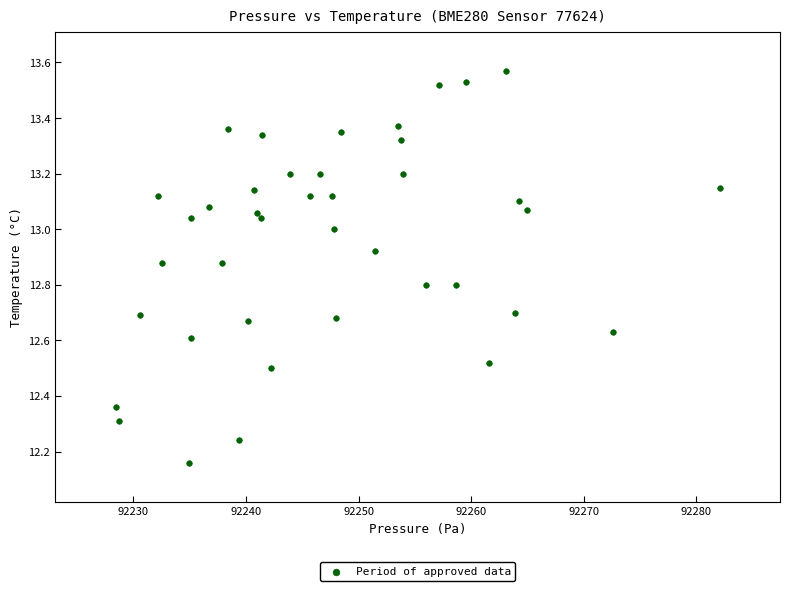

What is the range of Y values (max minus min)?

1.4